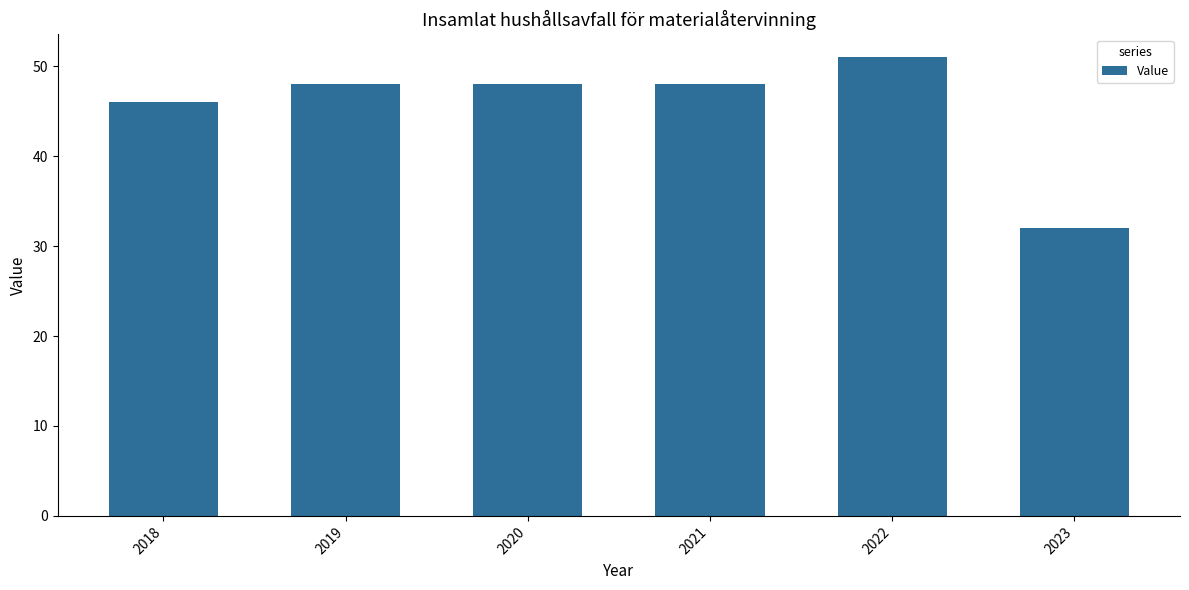

What is the smallest value displayed?

32